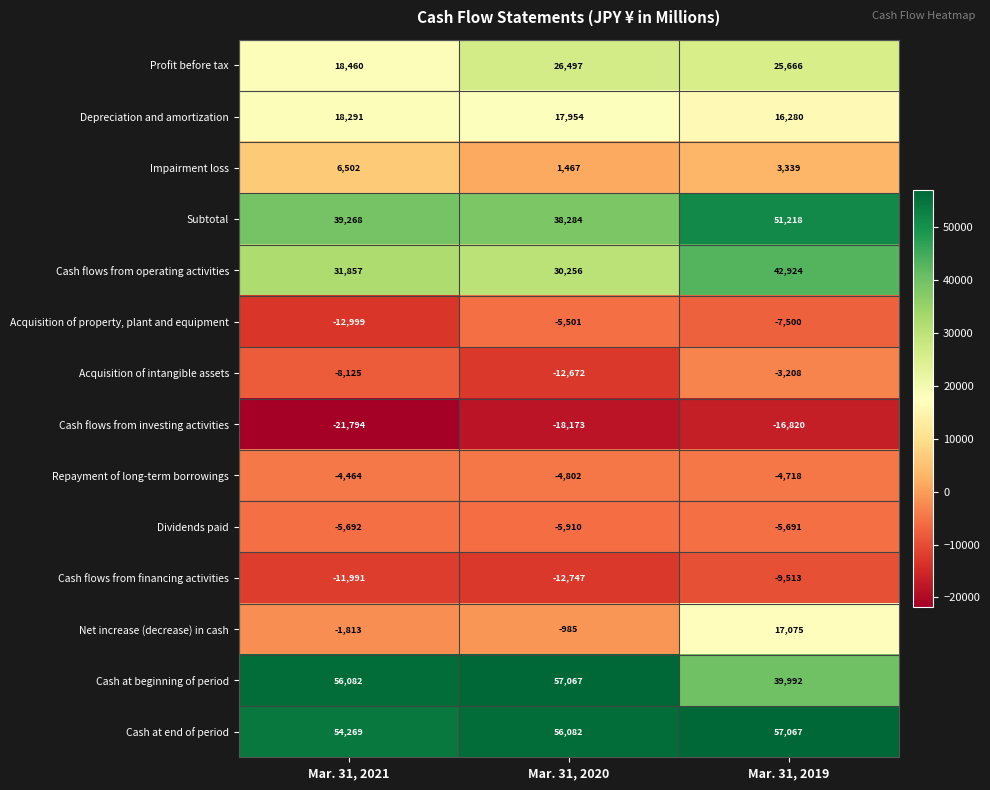

What is the difference between the Depreciation and amortization values at Mar. 31, 2019 and Mar. 31, 2021?

2011